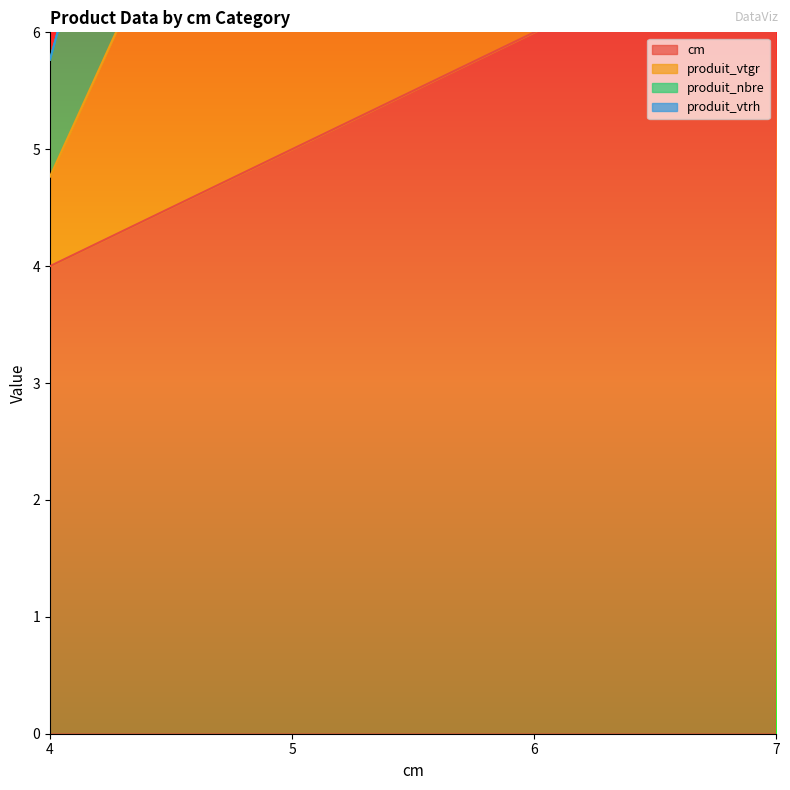

What value does the cm series have at 4?

4.0